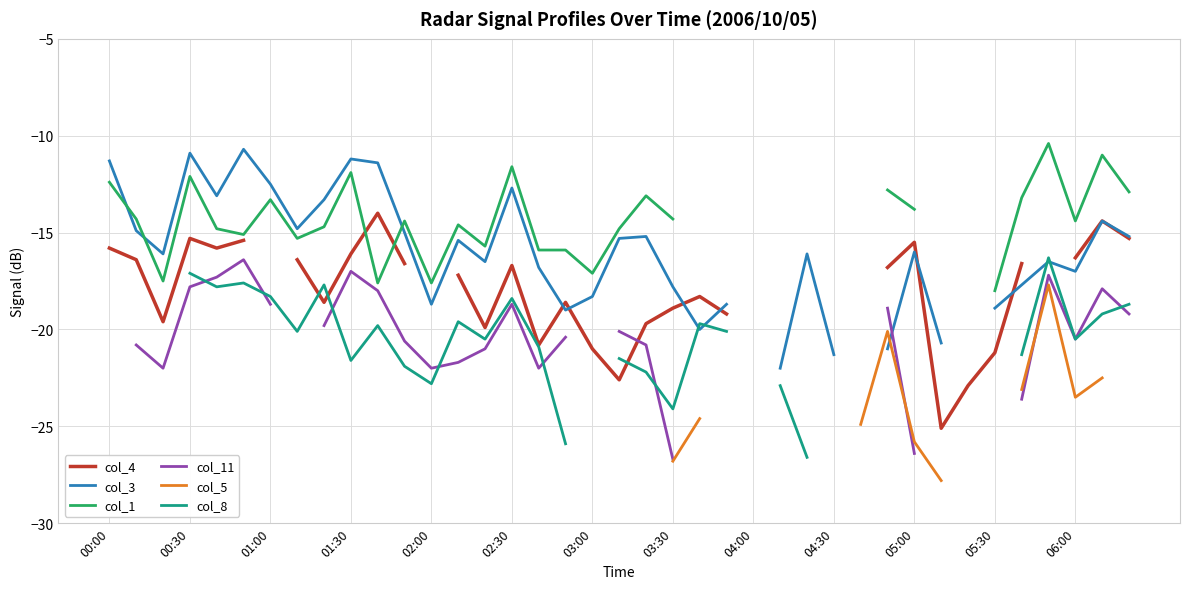

Which series changed the most between 05:00 and 21?

col_5